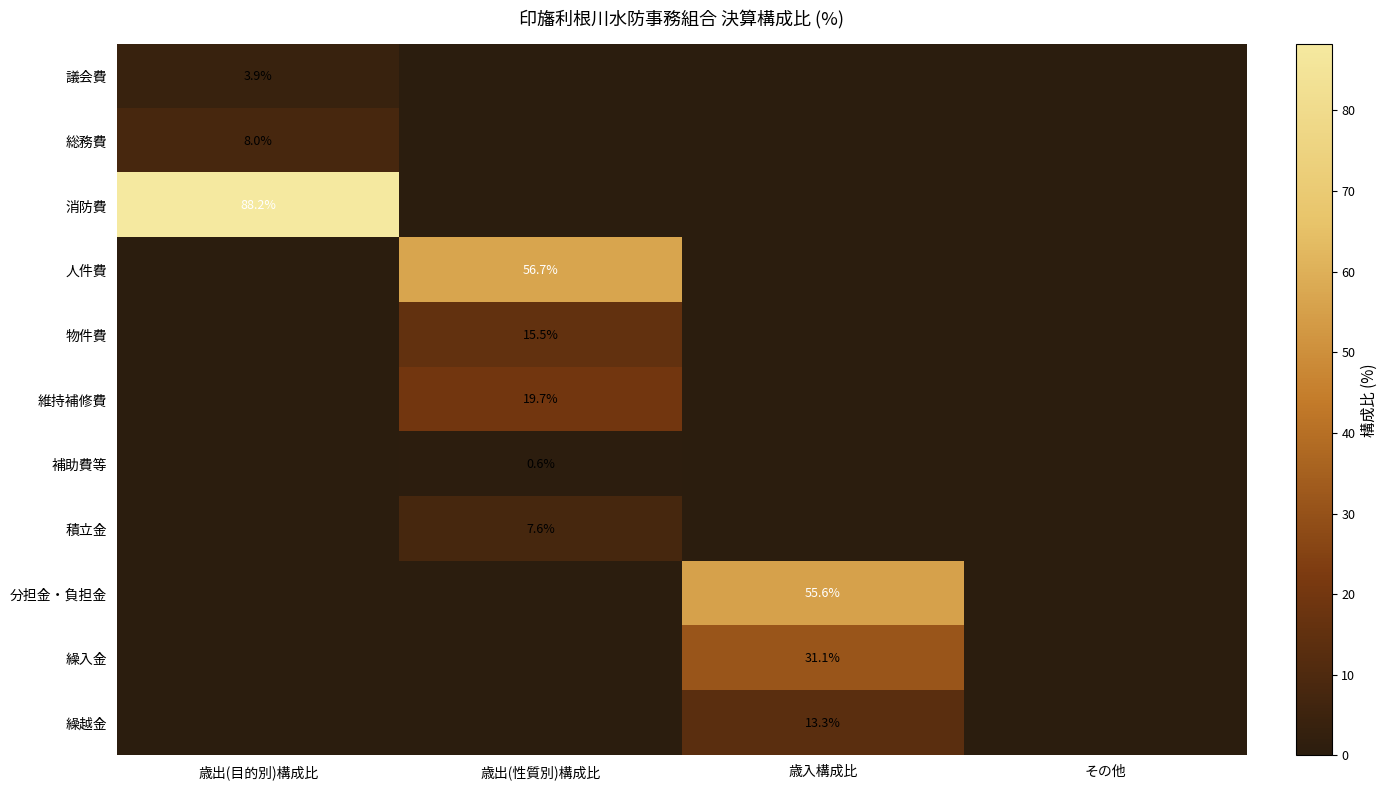

Between 歳出(目的別)構成比 and 歳出(性質別)構成比, which is larger?

歳出(目的別)構成比